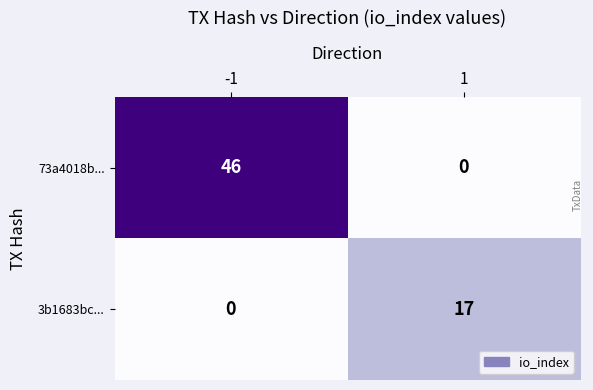

What is the average value of the 73a4018b... series?

23